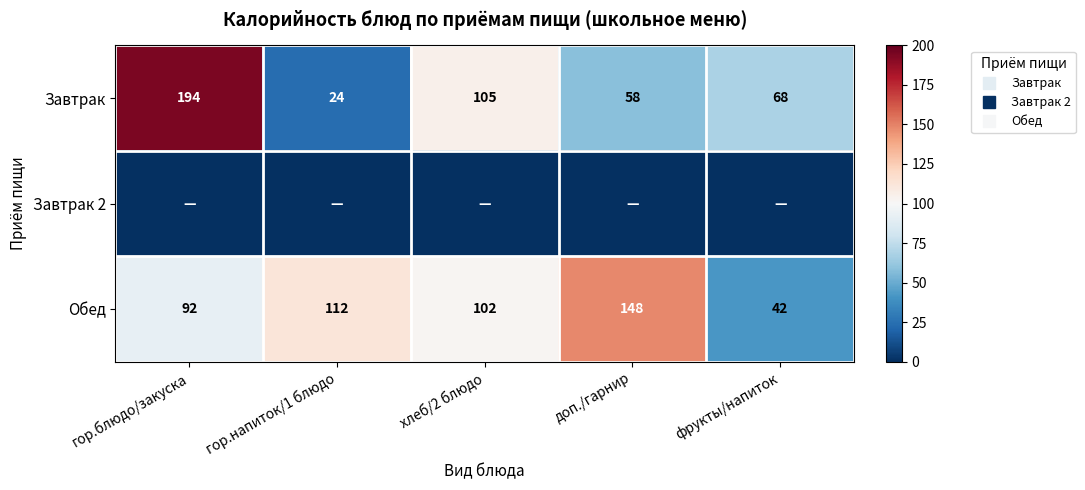

How many values in the Обед series exceed 102?

2